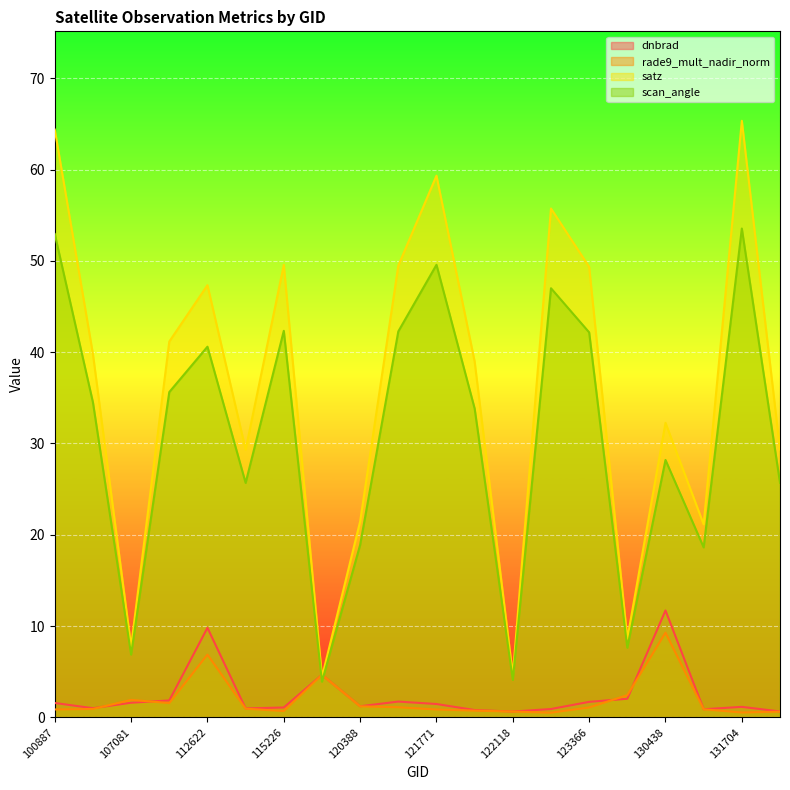

Which has a higher value, 104315 or 120388?

120388